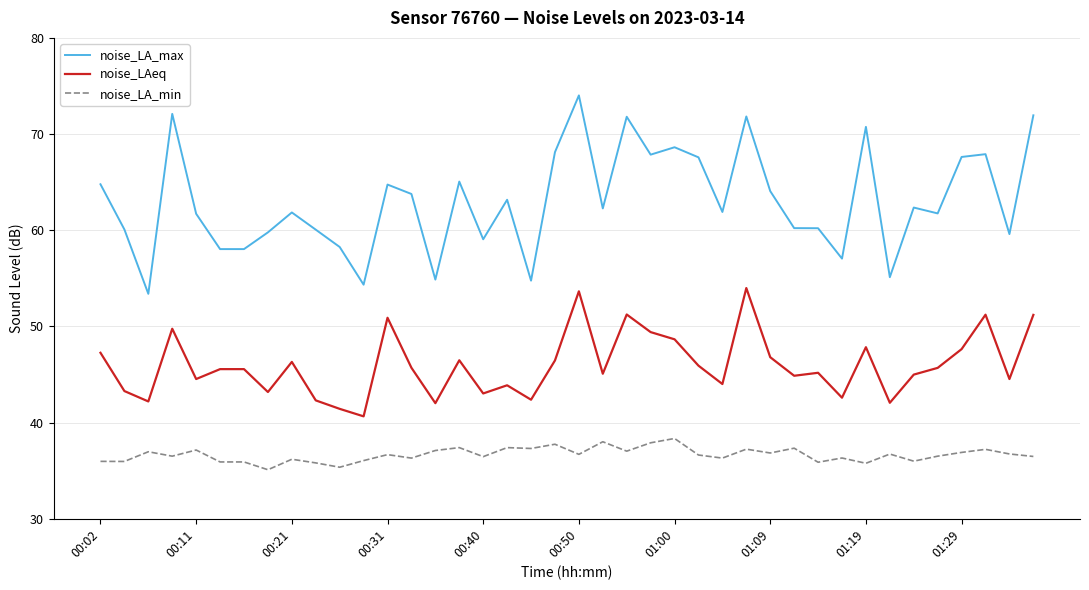

List the series in order of their overall mean, lowest first.

noise_LA_min, noise_LAeq, noise_LA_max